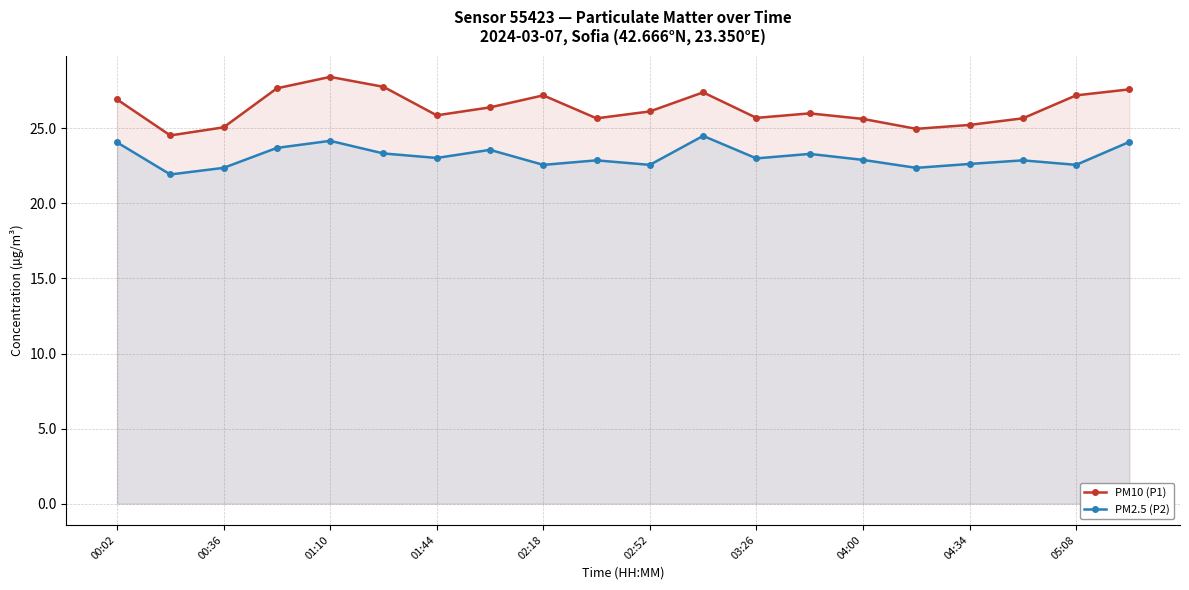

Which series has the widest spread of values?

PM10 (P1)